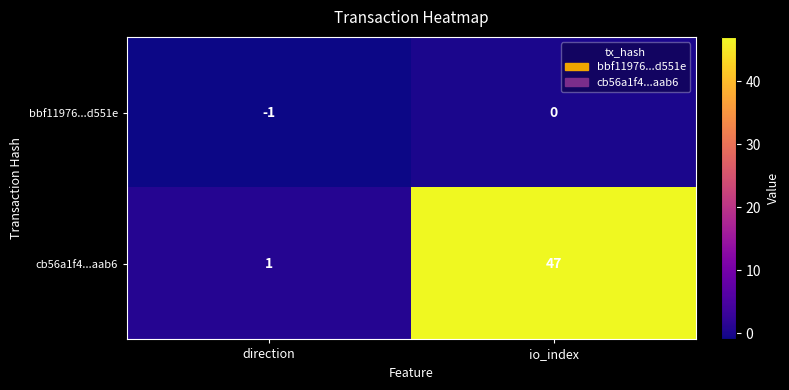

At which category is the sum across all series the highest?

io_index